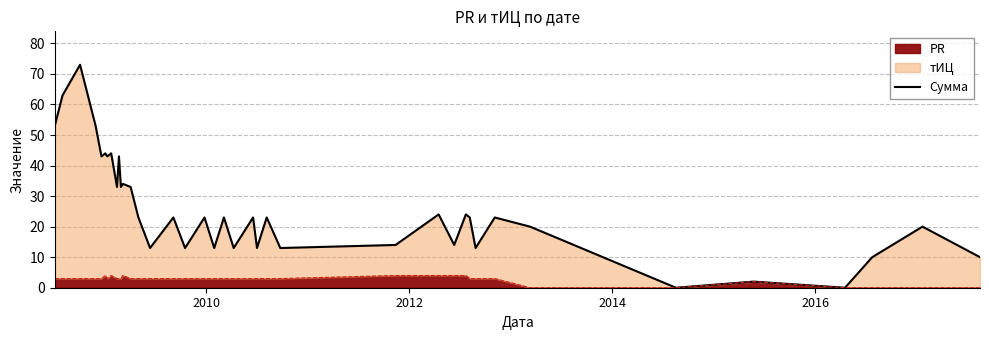

What is the difference between the second highest and second lowest values?

63